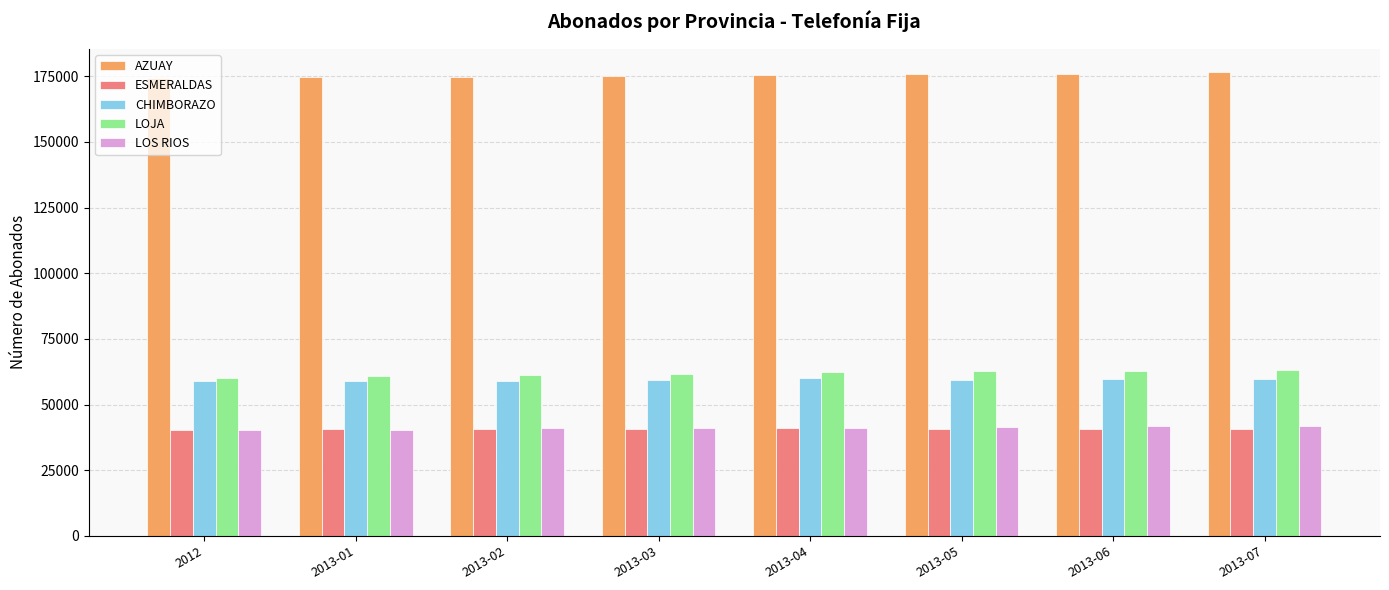

What is the lowest value of the ESMERALDAS series?

40436